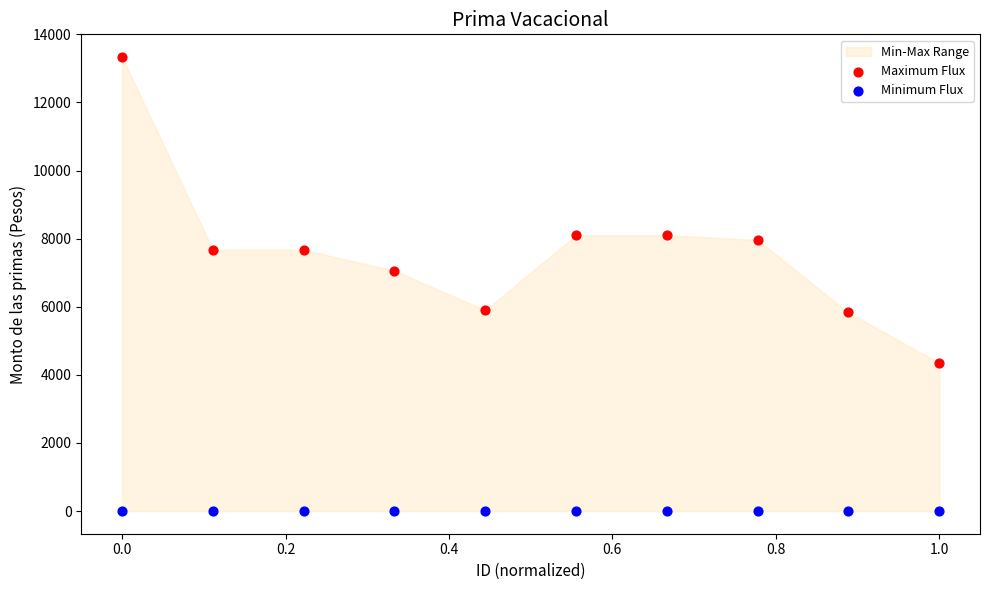

Across all series, what Y value is closest to 6667?

7058.7